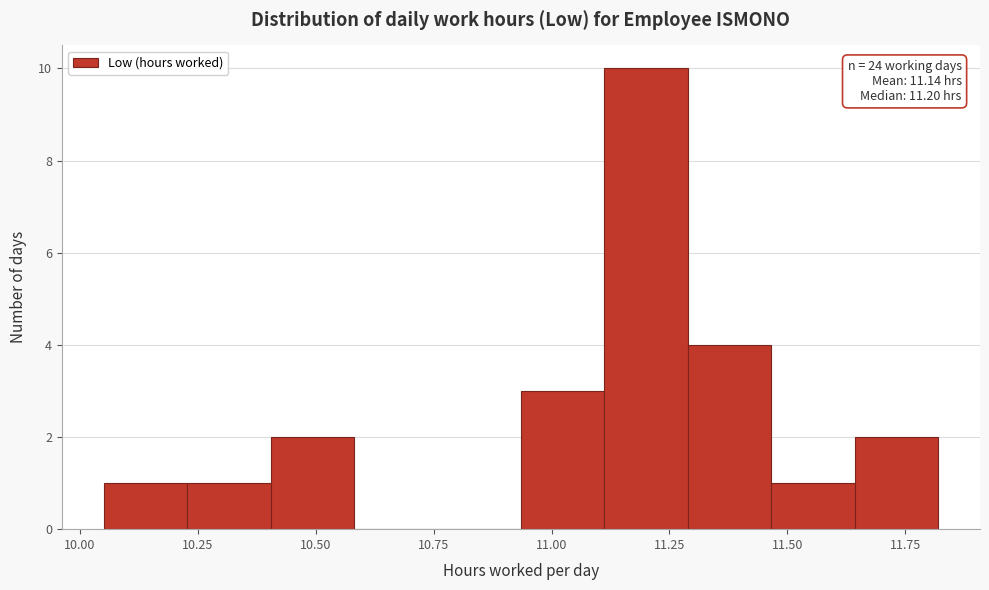

Around what value on the x-axis is the tallest bar? Give the approximate position of its centre, as read against the axis.

11.20